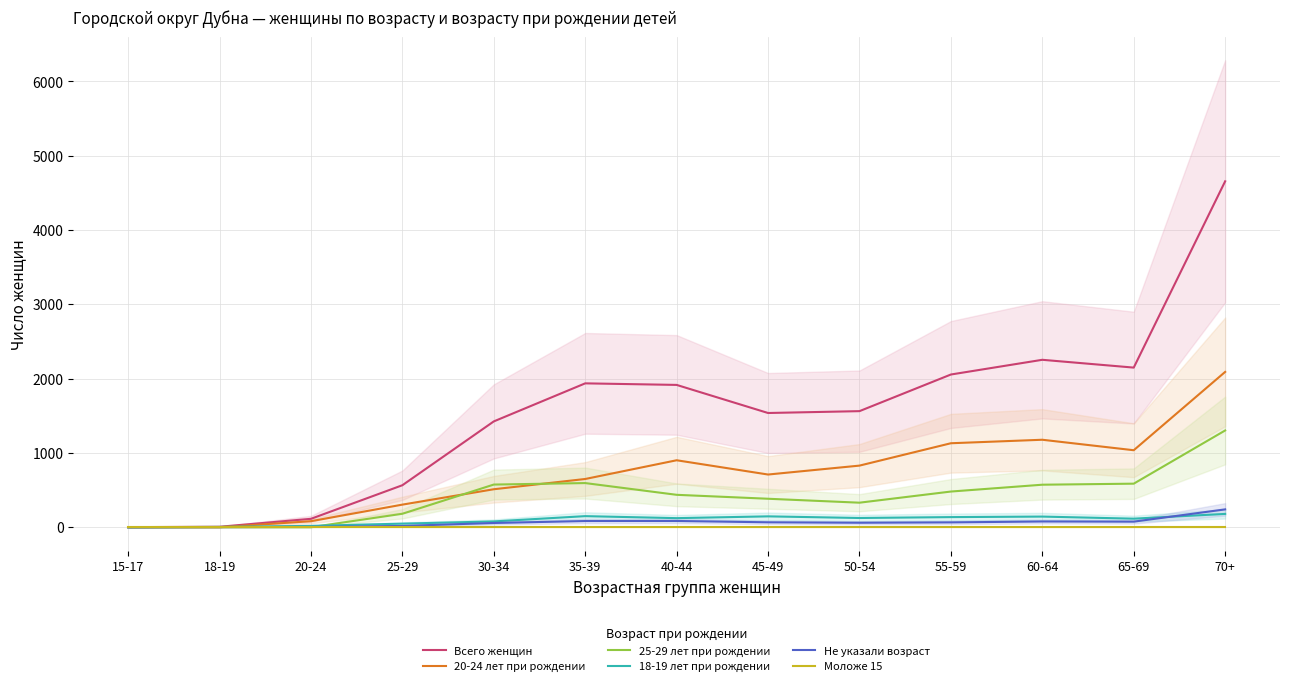

Which category has the lowest value in the Всего женщин series?

15-17